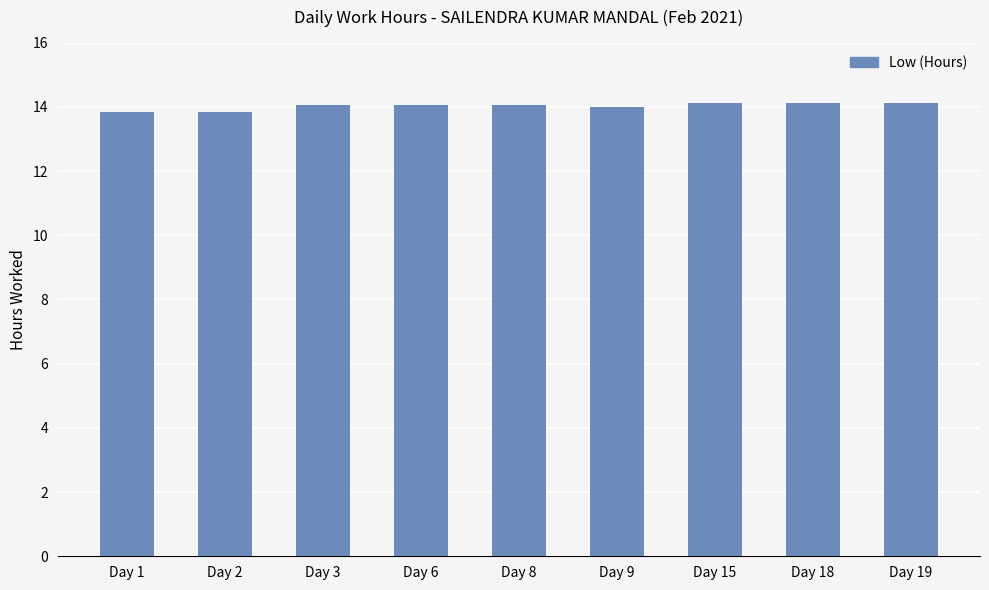

What is the ratio of the value at Day 15 to the value at Day 9?

1.0